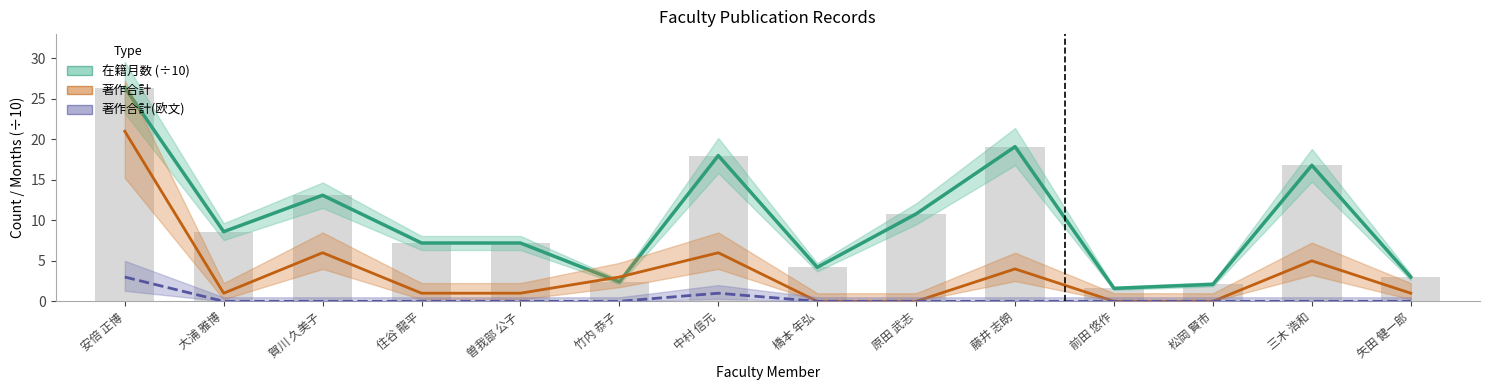

How many values in 著作合計 are above zero?

10